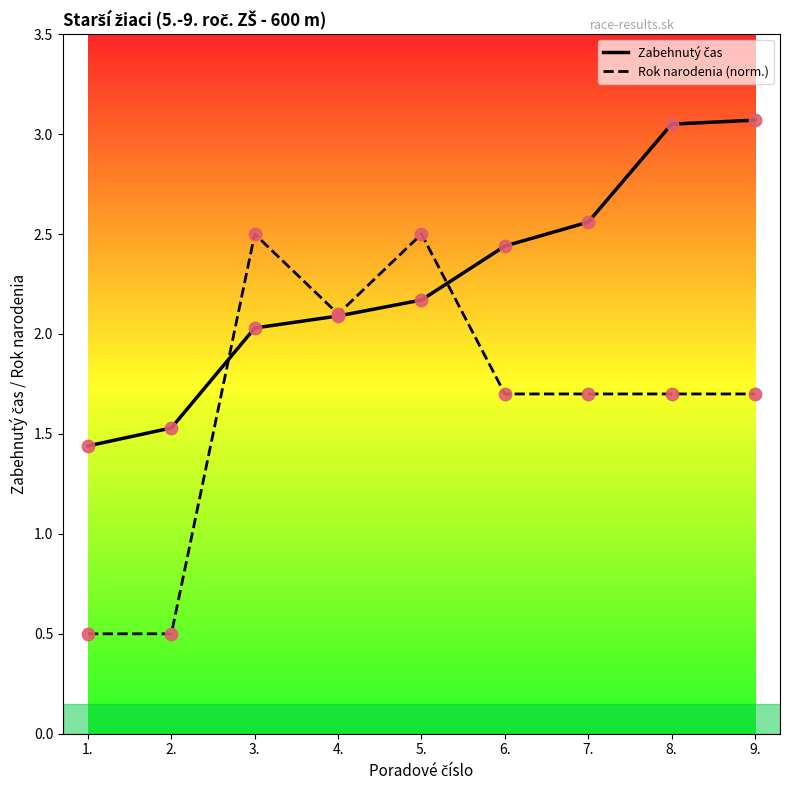

What is the total value across all series at 6.?

4.1